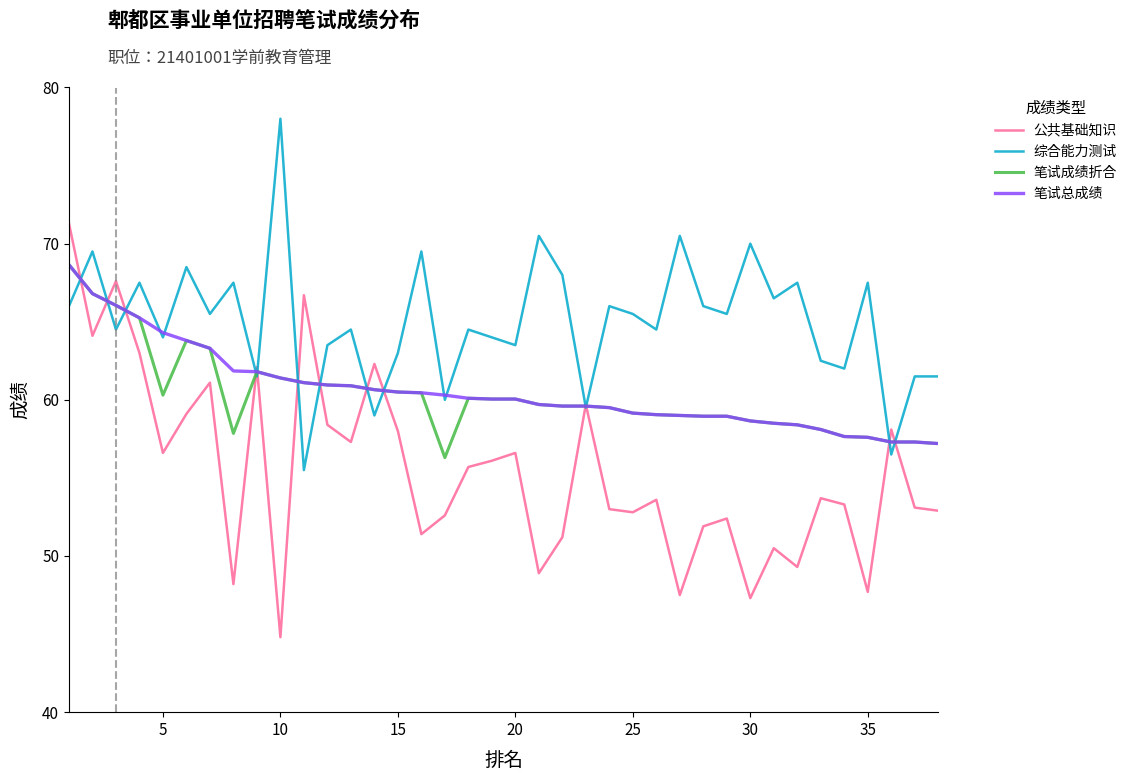

Which series has the widest spread of values?

公共基础知识